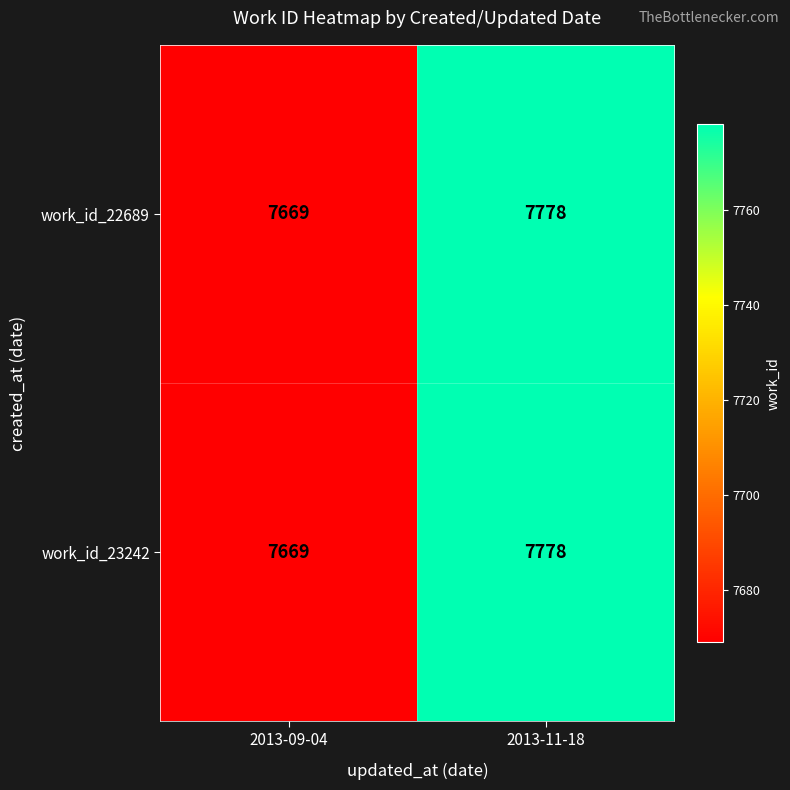

Rank the categories by work_id_23242 value from lowest to highest.

2013-09-04, 2013-11-18